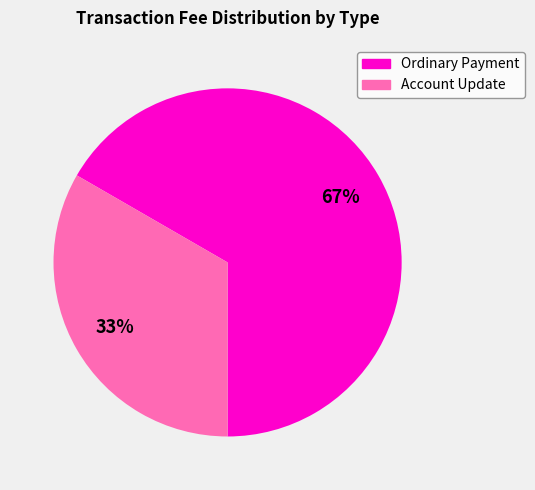

Combined, do Ordinary Payment and Account Update account for over 50%?

Yes